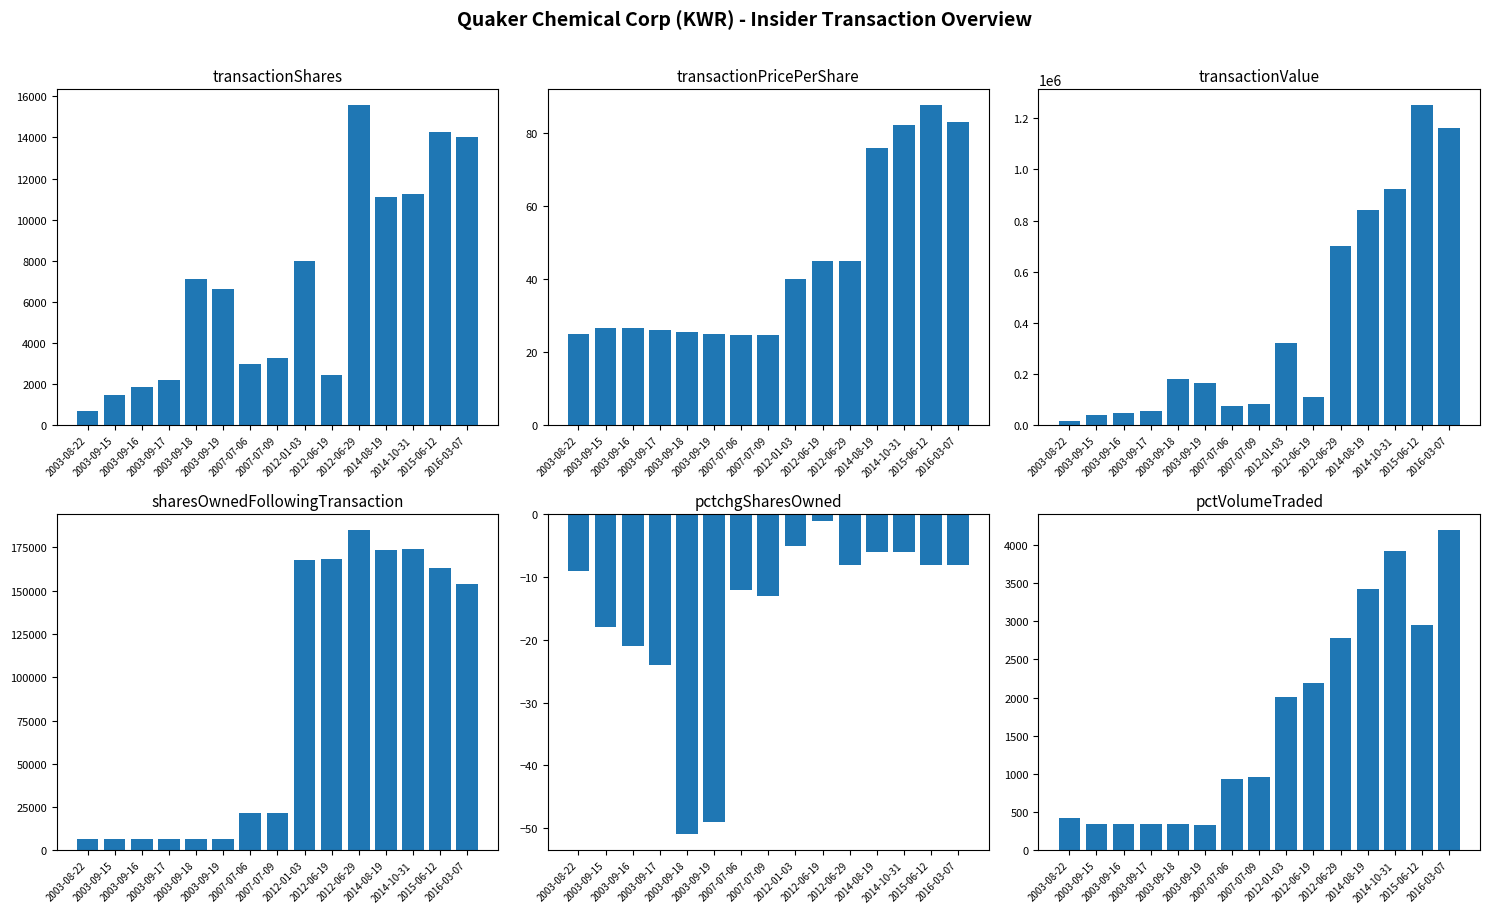

How many values in the transactionShares series exceed 6628?

7